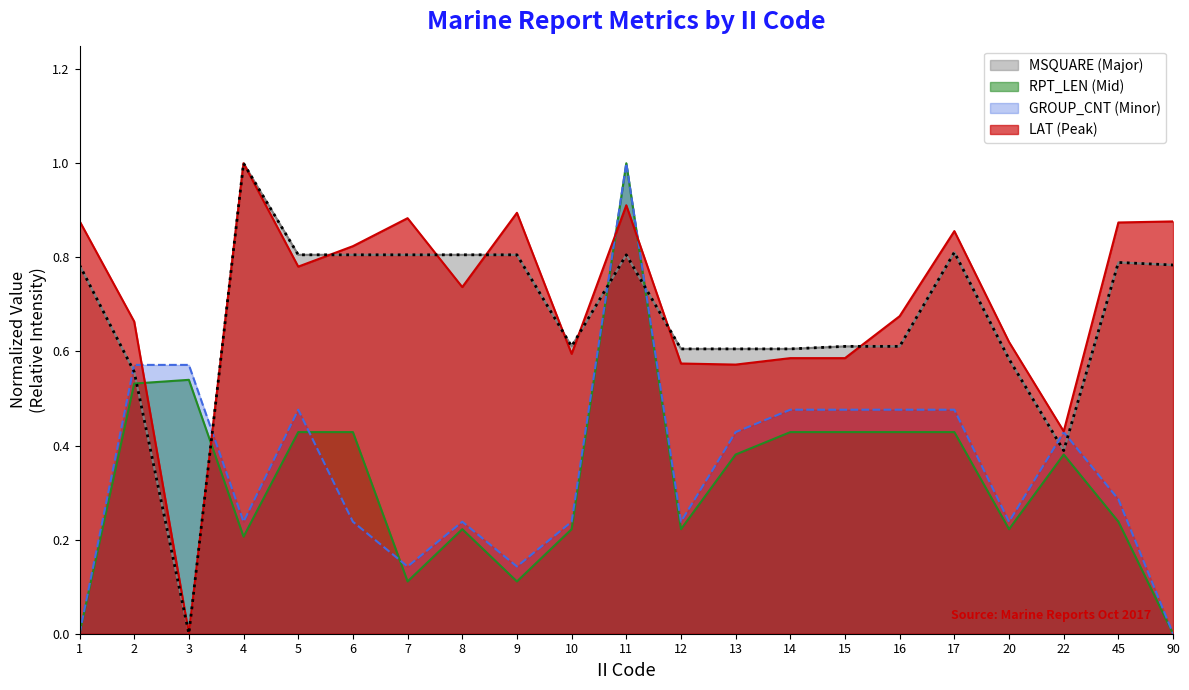

Reading right to left, list all the values displayed in this chart.

LAT (avg by II): 0.9	0.9	0.4	0.6	0.9	0.7	0.6	0.6	0.6	0.6	0.9	0.6	0.9	0.7	0.9	0.8	0.8	1.0	0.0	0.7	0.9
MSQUARE (avg by II): 0.8	0.8	0.4	0.6	0.8	0.6	0.6	0.6	0.6	0.6	0.8	0.6	0.8	0.8	0.8	0.8	0.8	1.0	0.0	0.6	0.8
RPT_LEN (avg by II): 0.0	0.2	0.4	0.2	0.4	0.4	0.4	0.4	0.4	0.2	1.0	0.2	0.1	0.2	0.1	0.4	0.4	0.2	0.5	0.5	0.0
GROUP_CNT (avg by II): 0.0	0.3	0.4	0.2	0.5	0.5	0.5	0.5	0.4	0.2	1.0	0.2	0.1	0.2	0.1	0.2	0.5	0.2	0.6	0.6	0.0